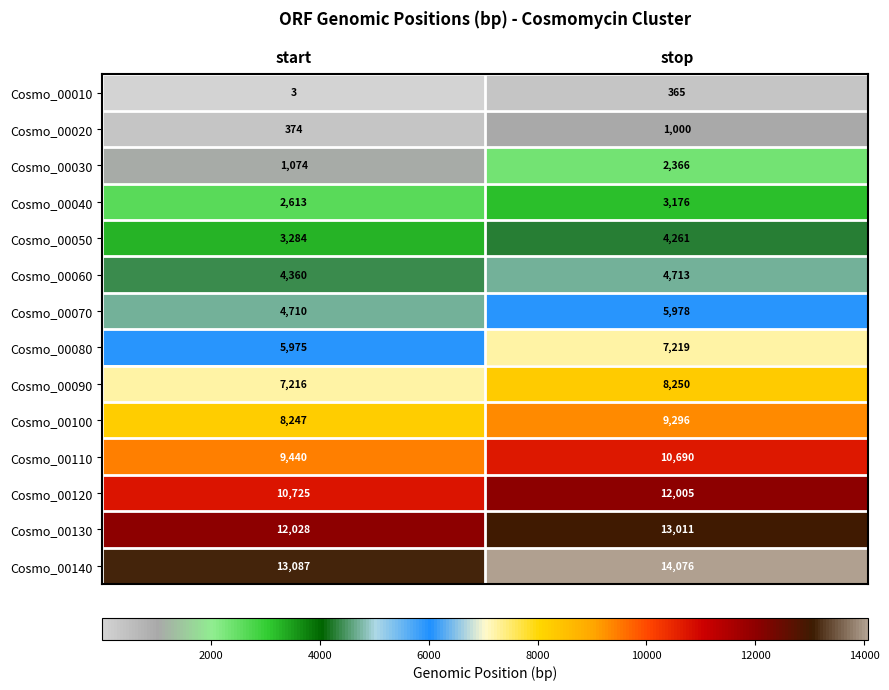

At which label is Cosmo_00070 closest to 5344?

start